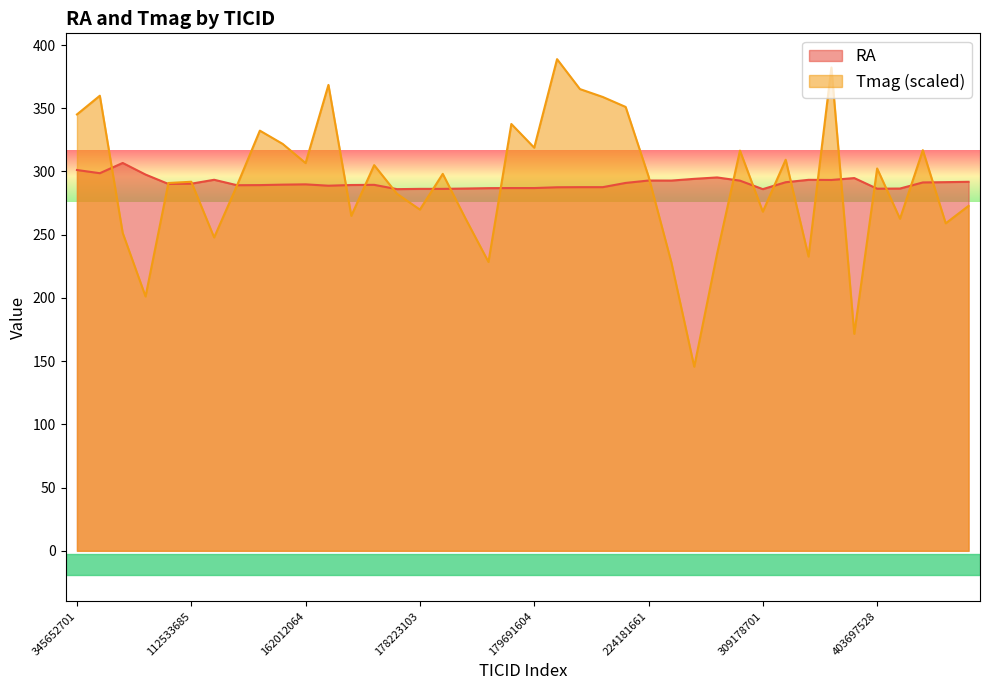

Rank the series by their average value, from highest to lowest.

RA, Tmag